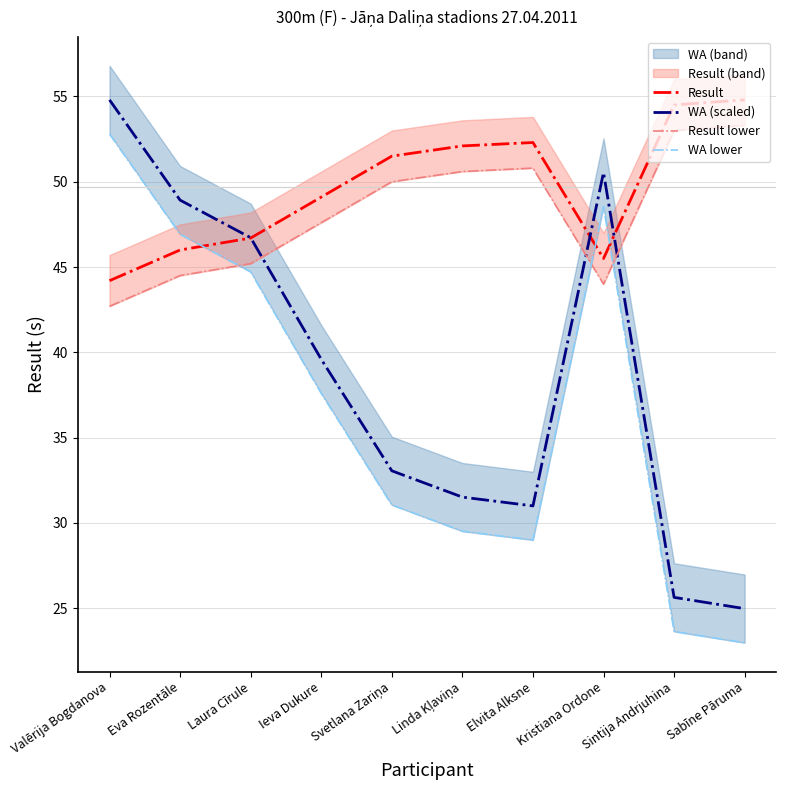

True or false: WA (scaled) and WA lower intersect in this chart.

False